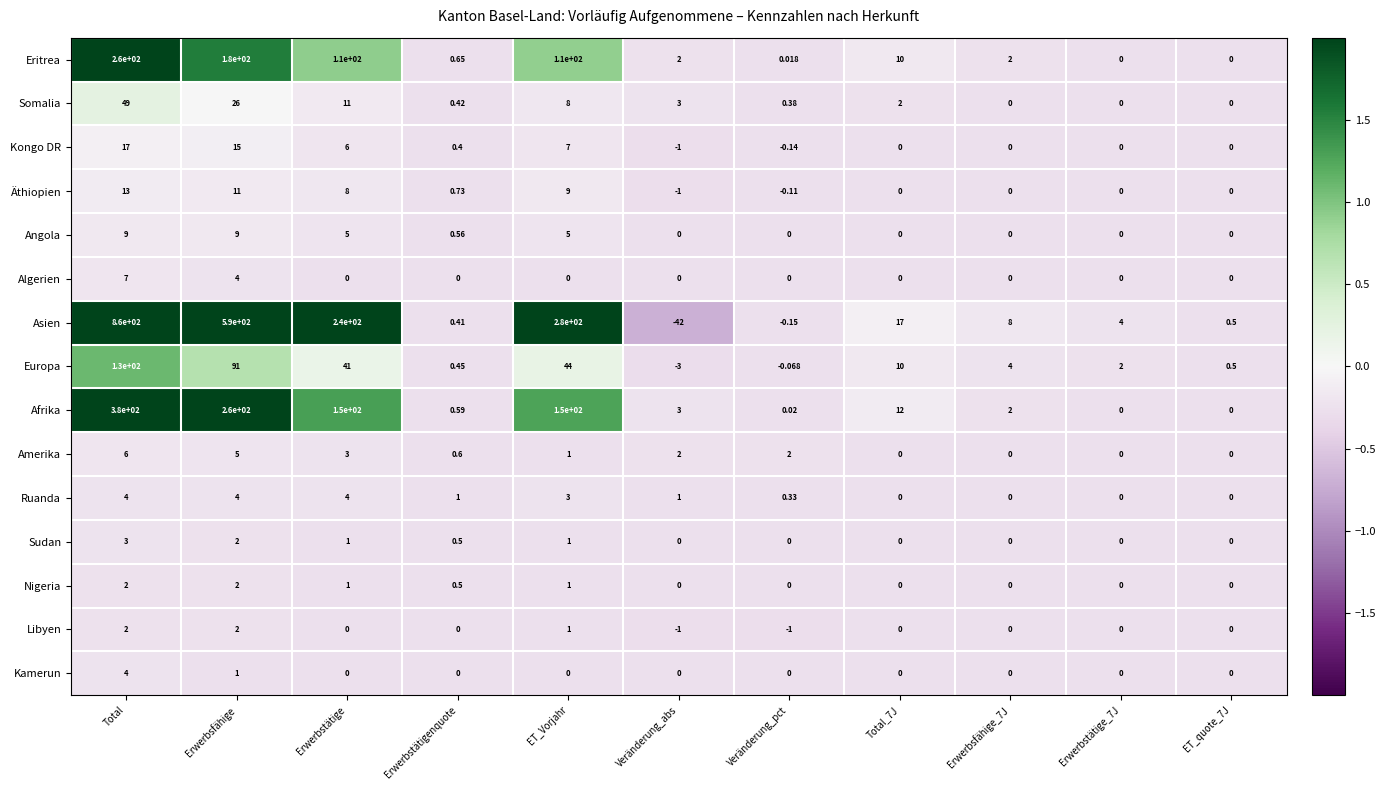

At which category does the chart reach its peak across all series?

Total